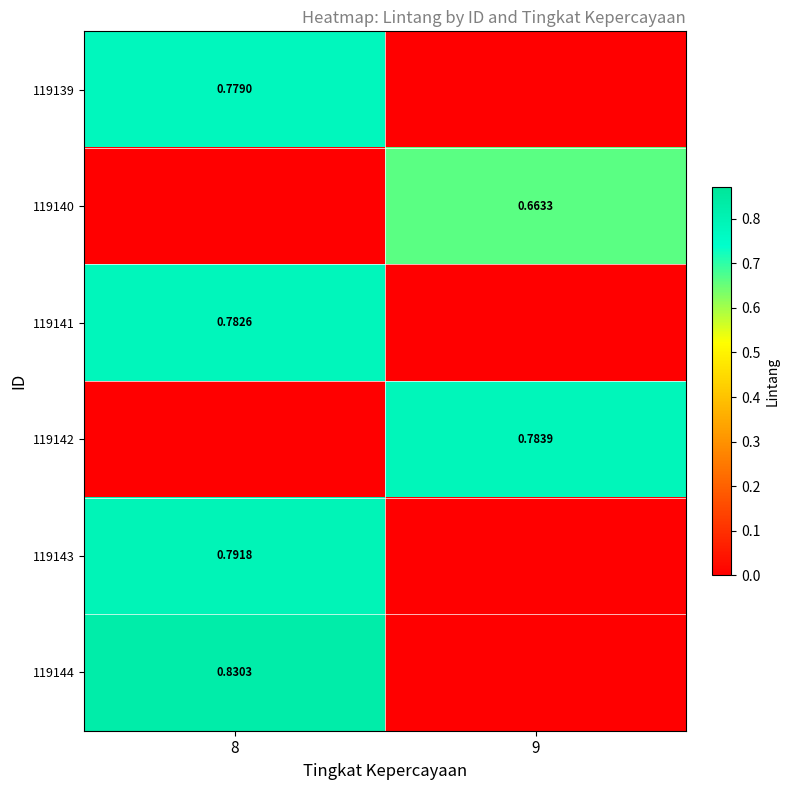

What is the spread (max minus min) of values at 9?

0.8